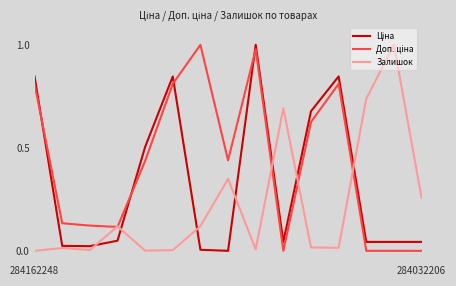

How many lines are shown in the chart?

3